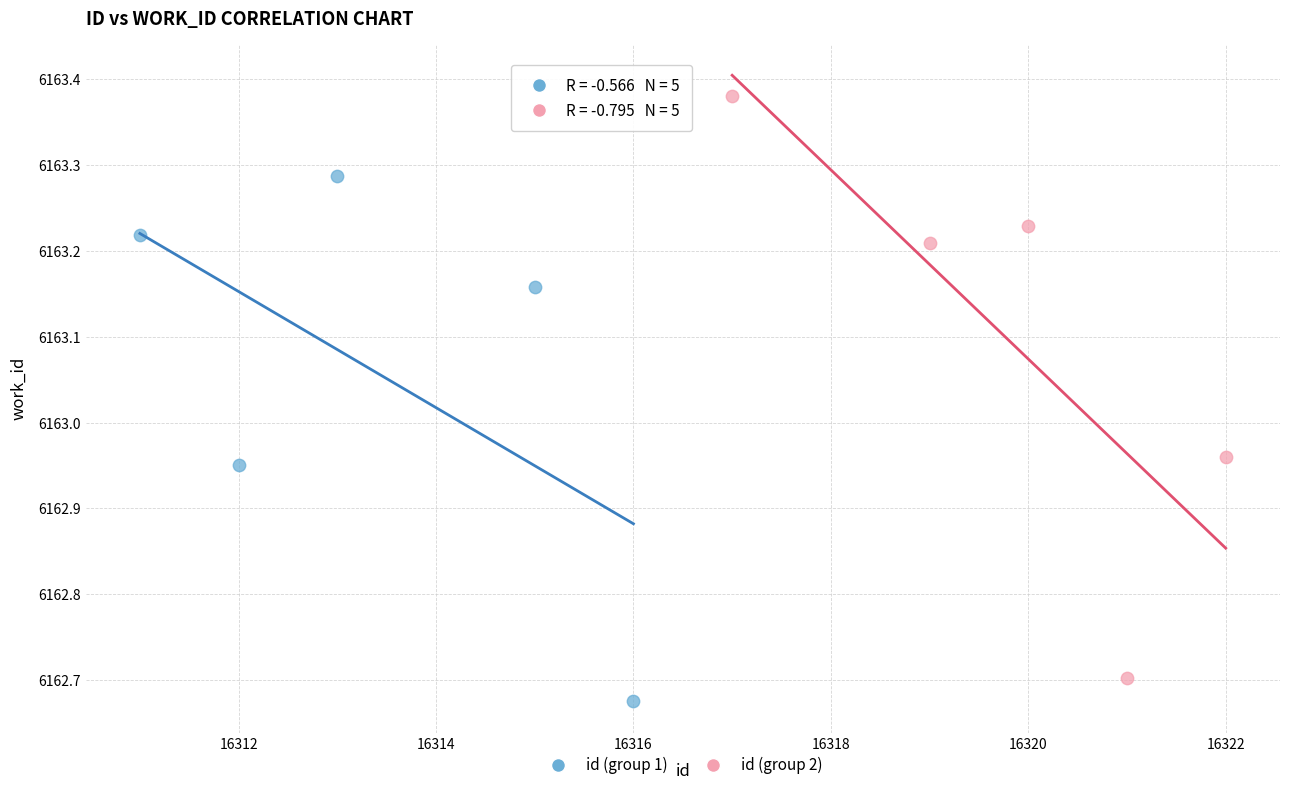

Which series has the largest Y range (max minus min)?

id (group 2)